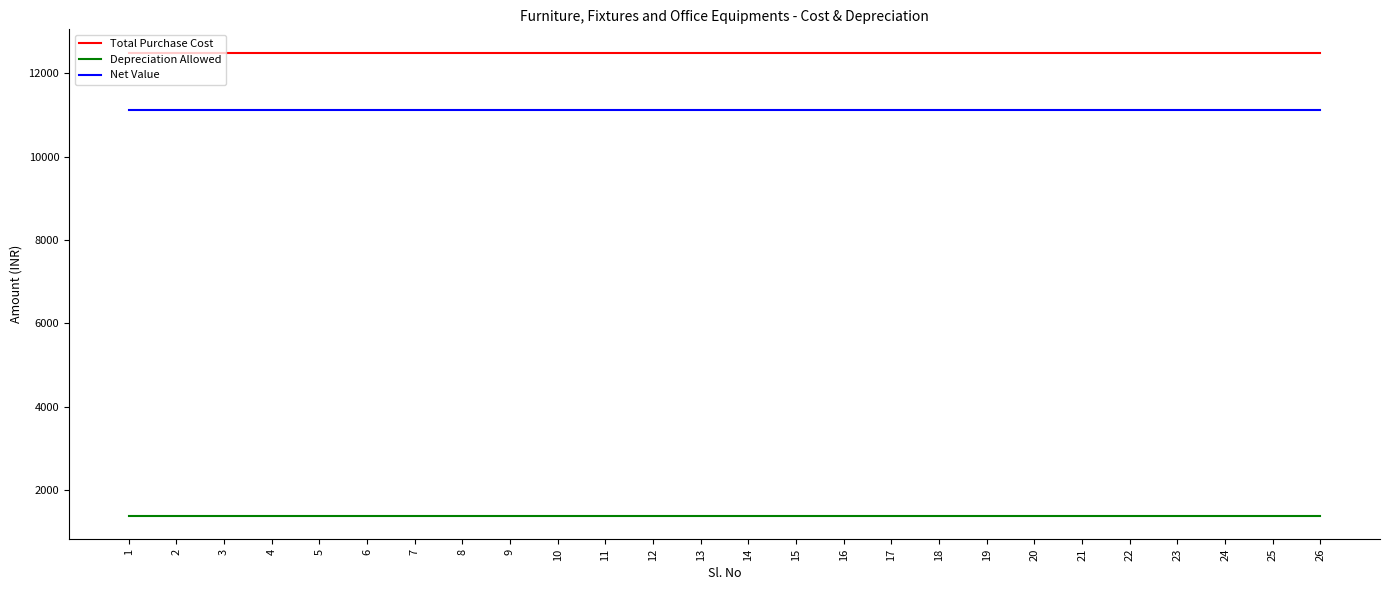

At how many categories does at least one series exceed 9739?

26